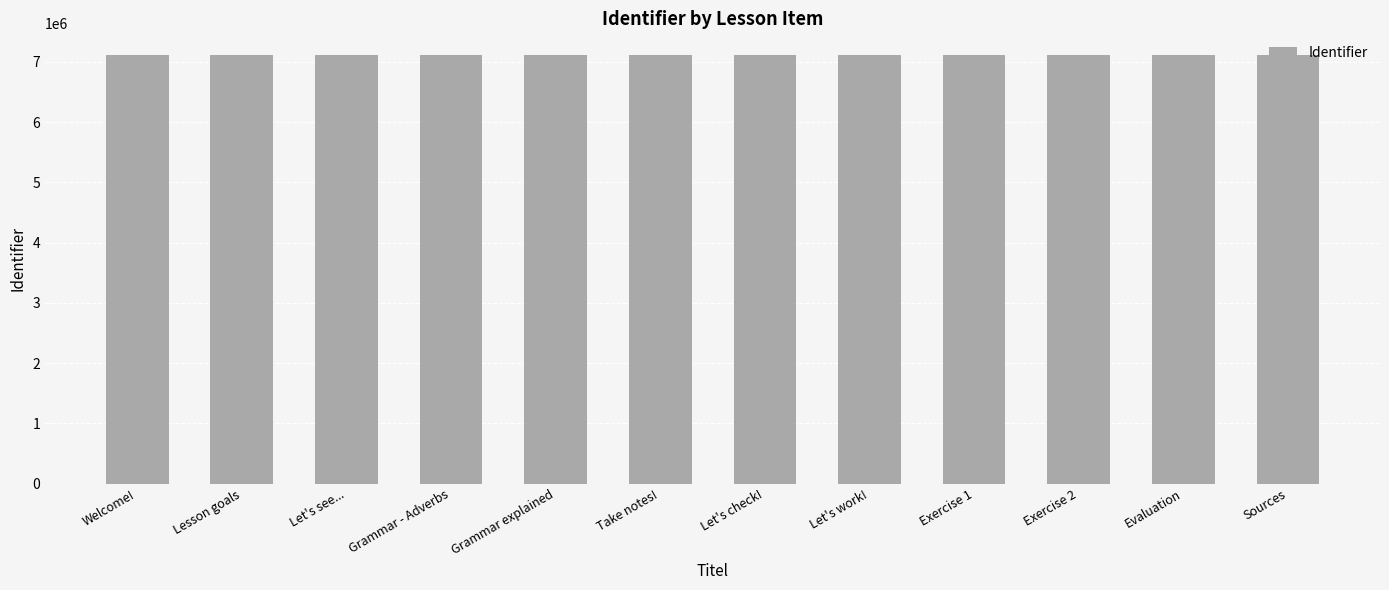

What is the difference between the values at Welcome! and Grammar - Adverbs?

3